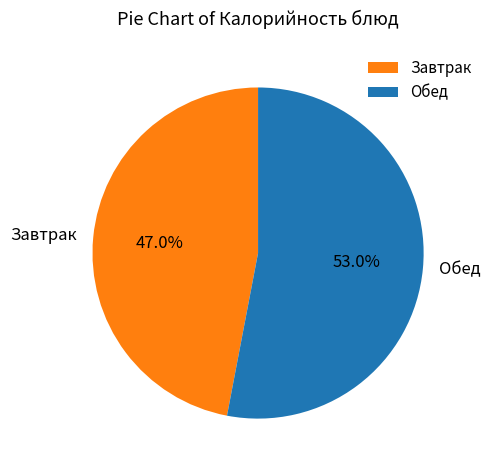

What is the ratio of the value at Обед to the value at Завтрак?

1.1